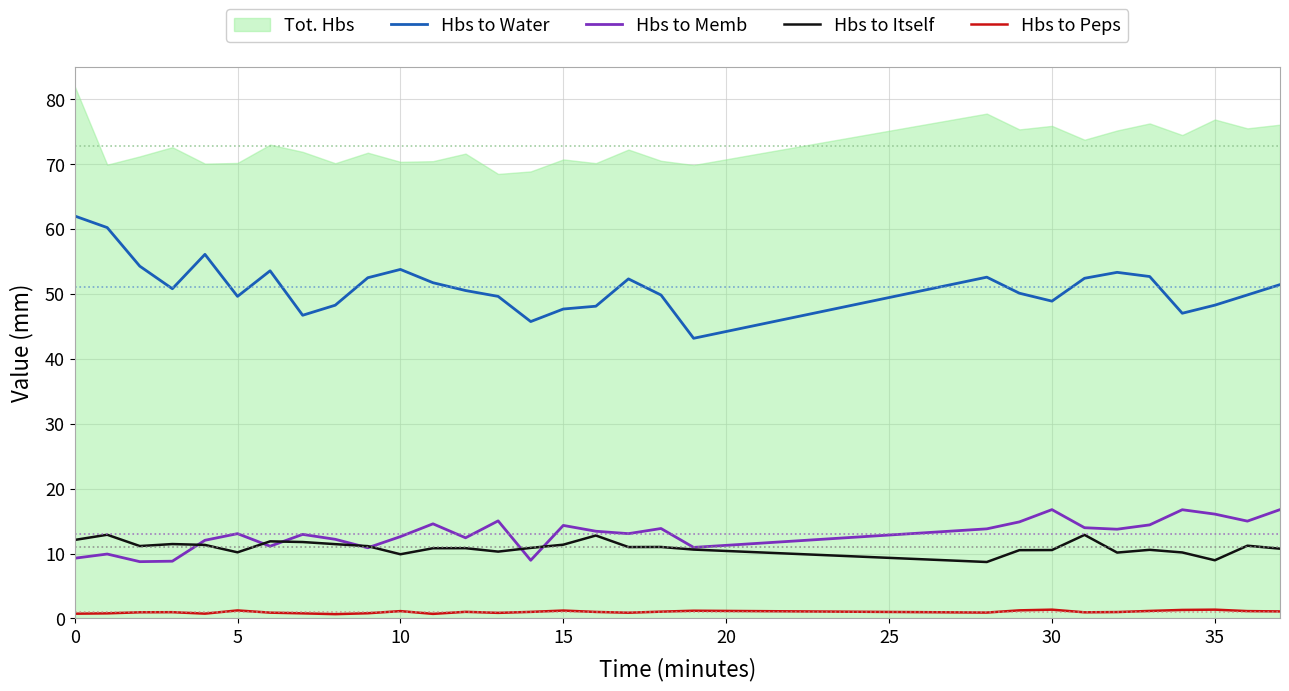

True or false: Hbs to Memb and Hbs to Water intersect in this chart.

False